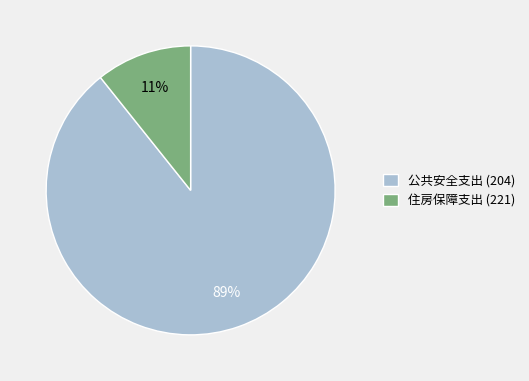

How many segments does this pie chart have?

2